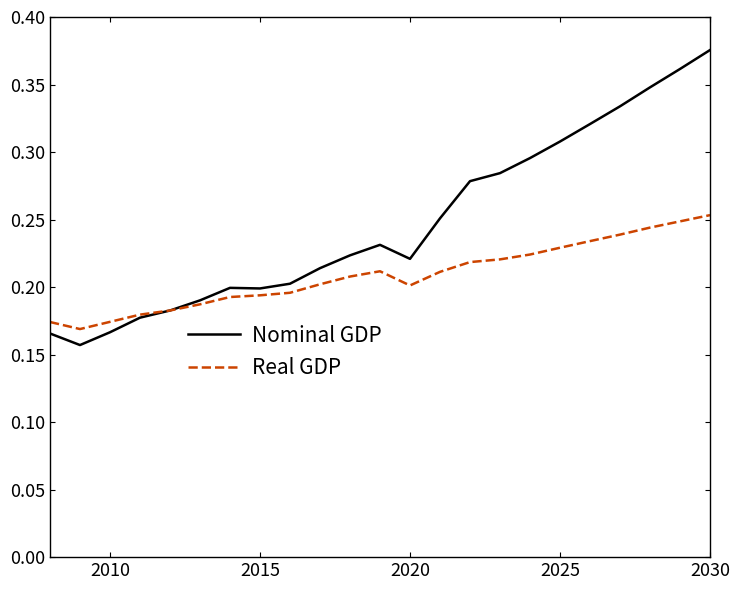

How many times do Real GDP and Nominal GDP cross each other?

1